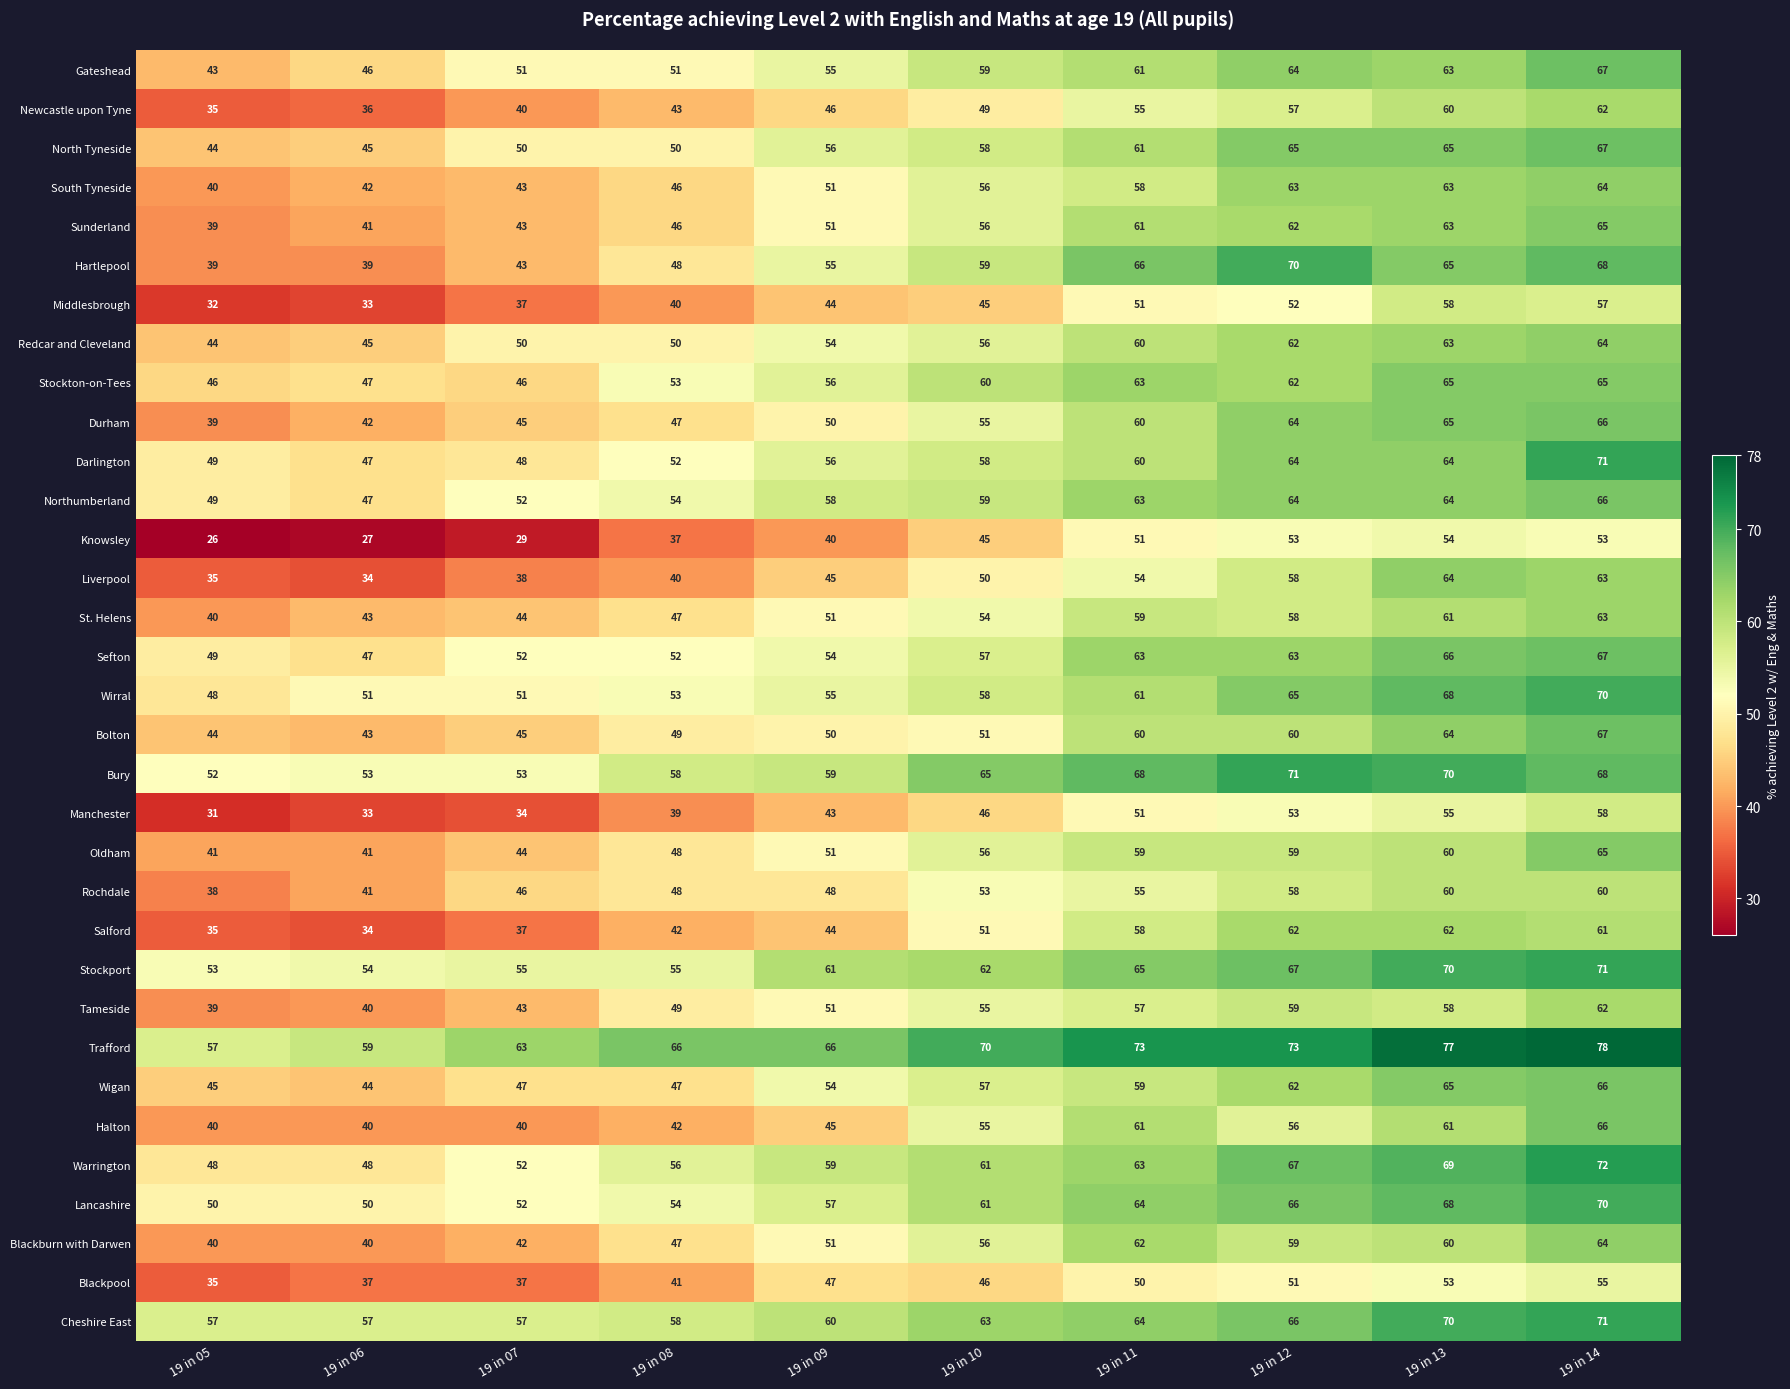

What is the minimum value shown in the chart?

26